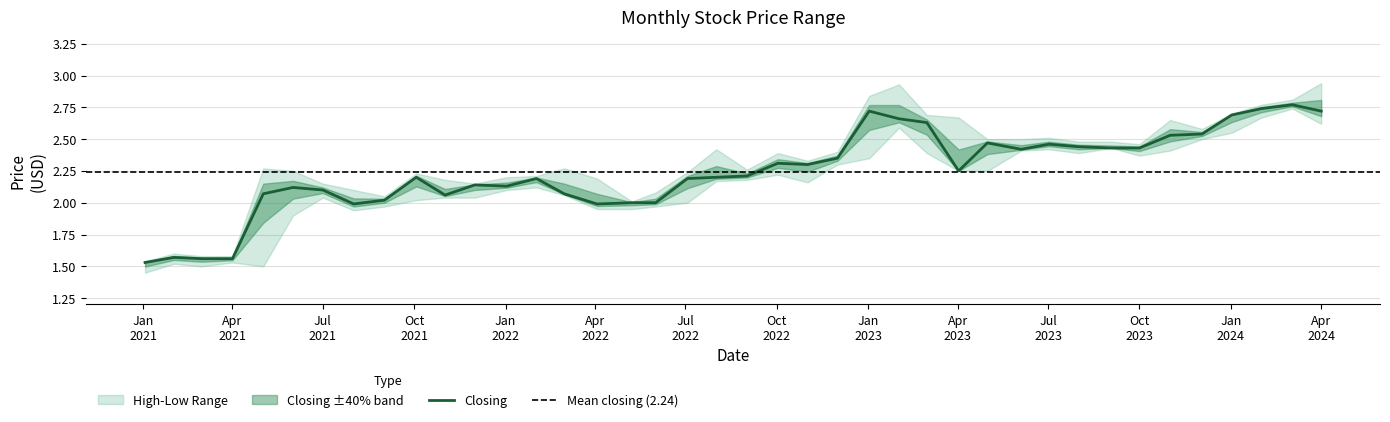

How many interior local valleys does the Low series have?

6